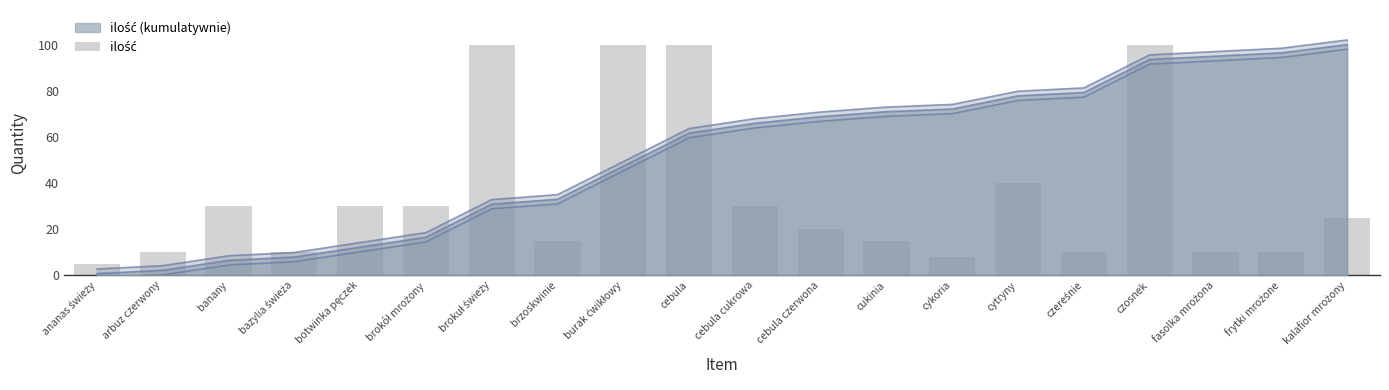

What is the minimum value shown in the chart?

5